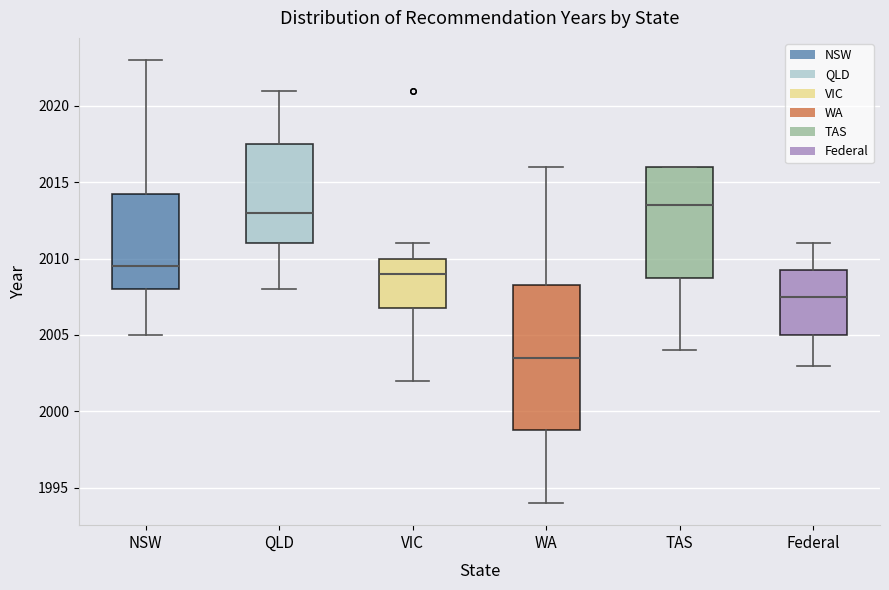

Which box's median line is the lowest?

WA